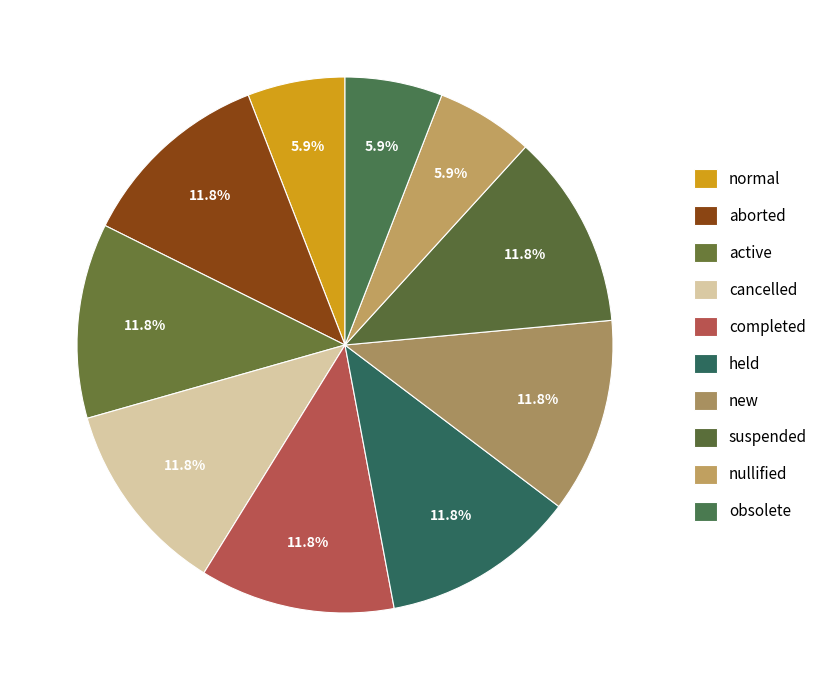

Is the sum of new and held greater than half?

No